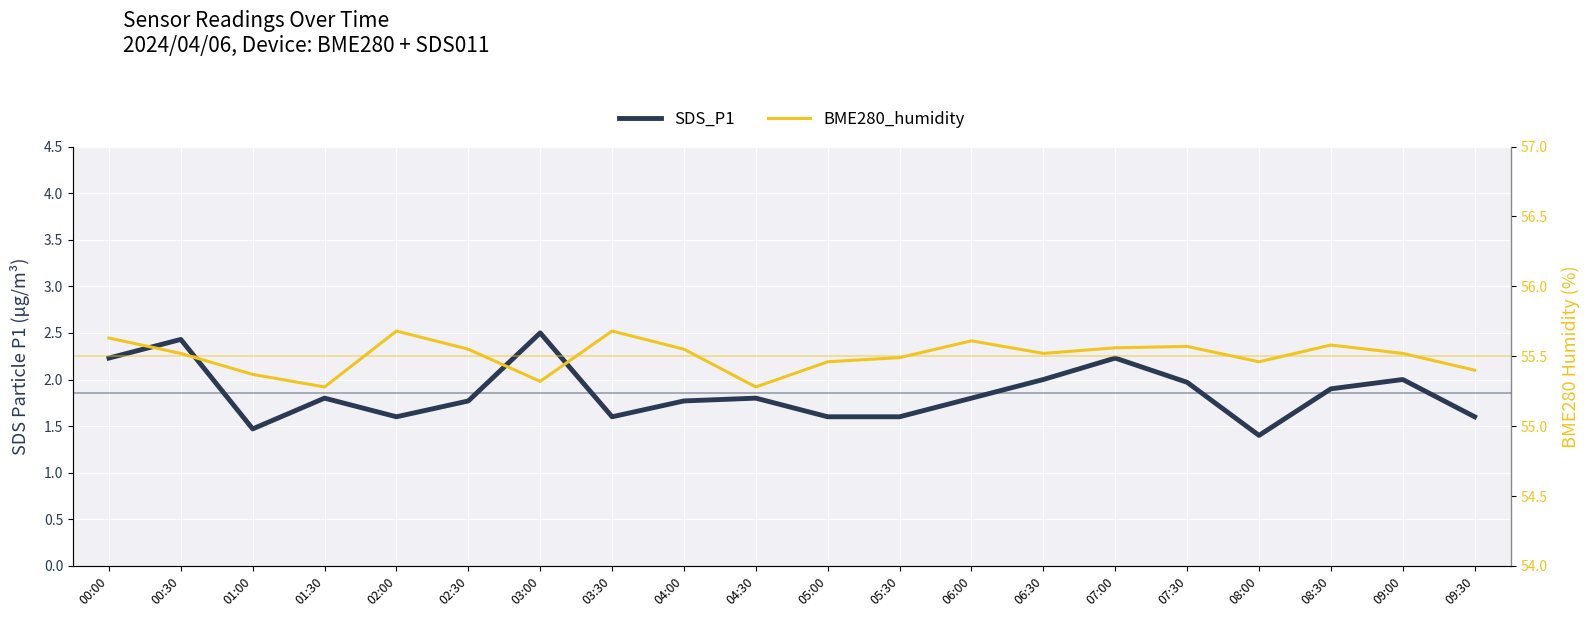

What is the greatest value displayed?

55.7